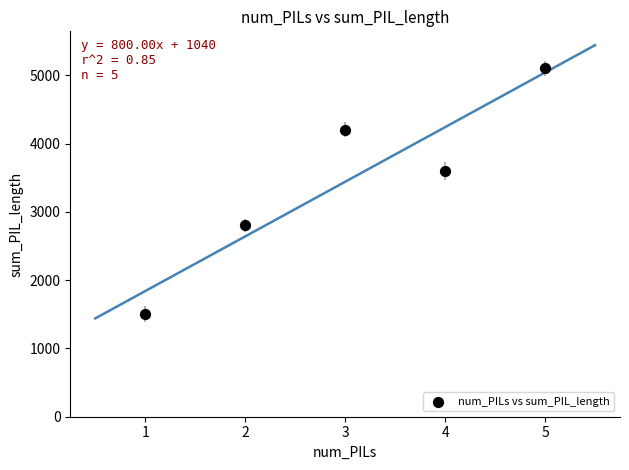

What is the average X value?

3